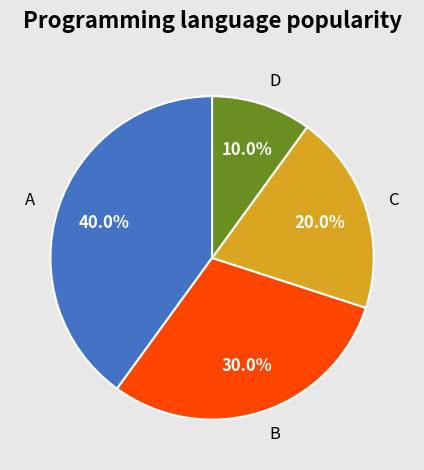

Does D account for over 50% of the chart?

No